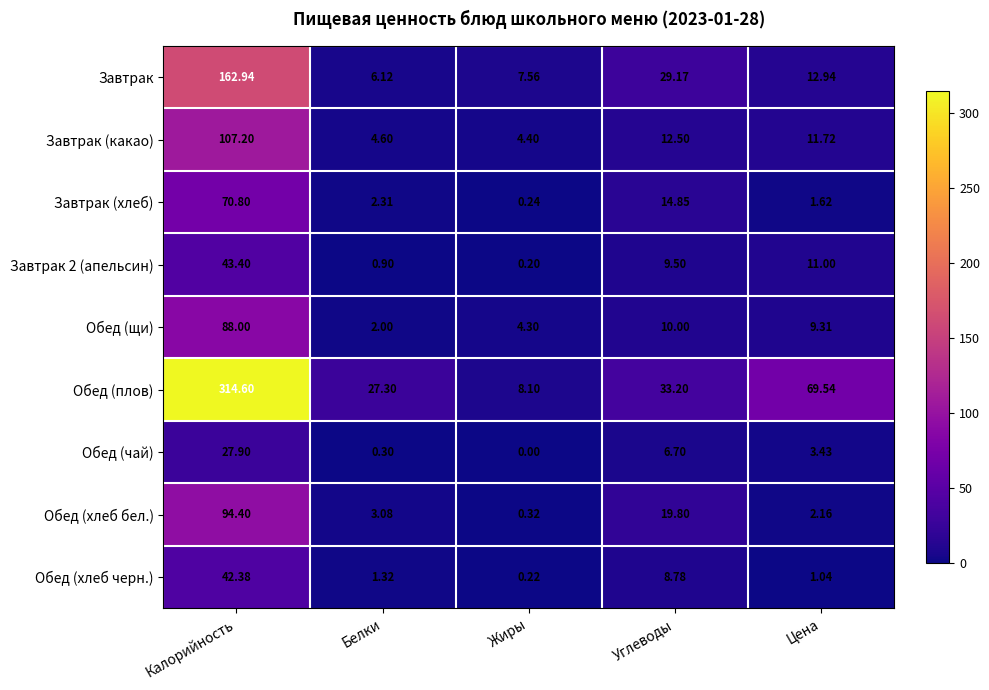

List the series in order of their peak value, highest first.

Обед (плов), Завтрак, Завтрак (какао), Обед (хлеб бел.), Обед (щи), Завтрак (хлеб), Завтрак 2 (апельсин), Обед (хлеб черн.), Обед (чай)